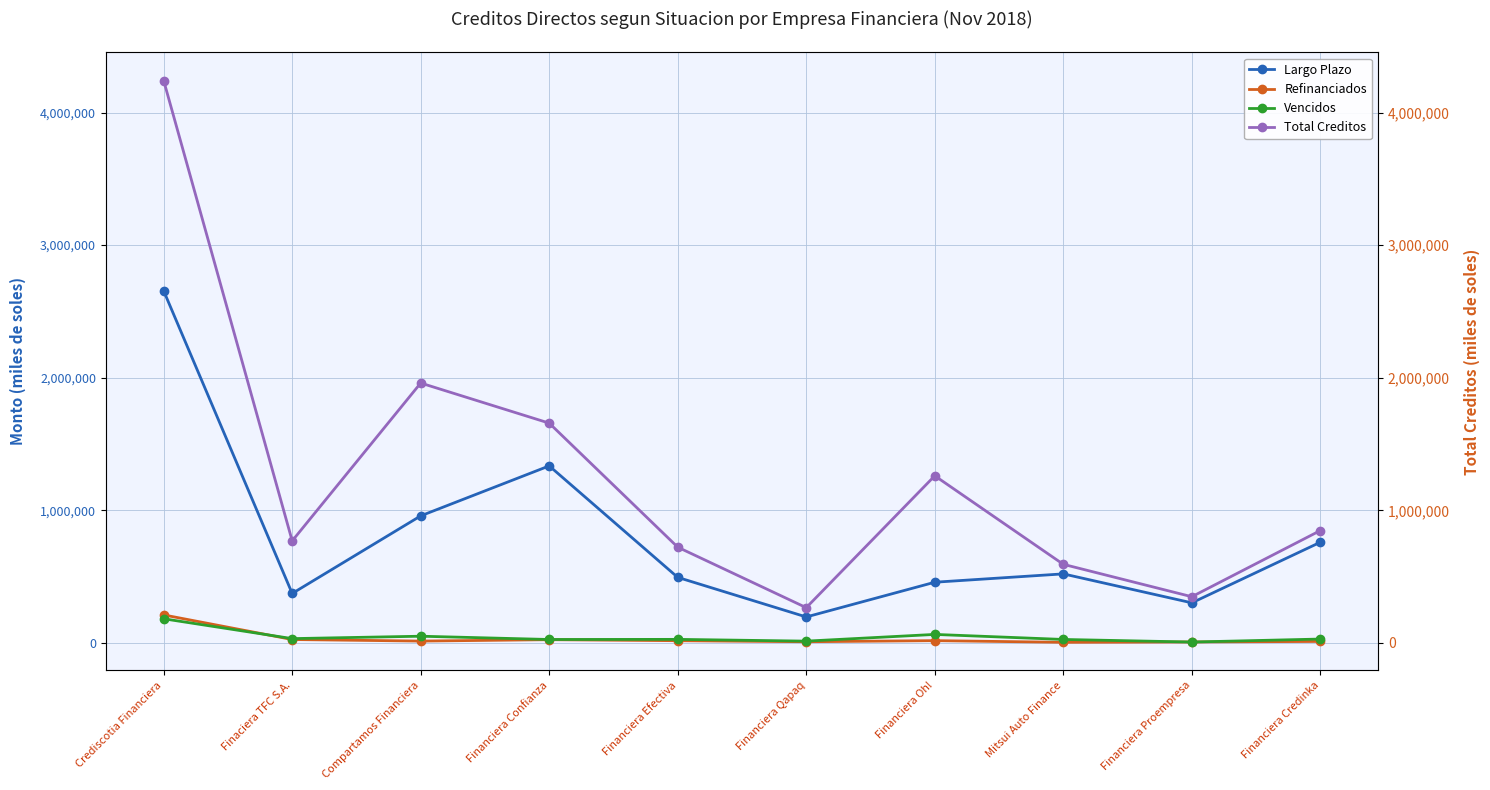

What position from the left is Financiera Qapaq?

6